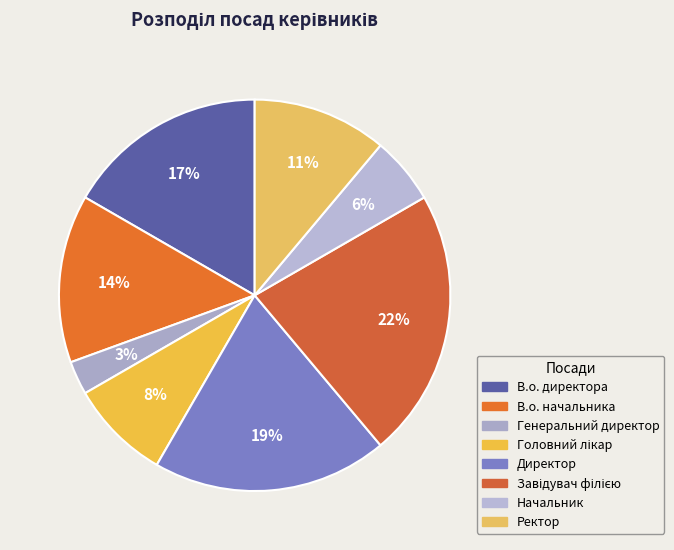

How many segments does this pie chart have?

8